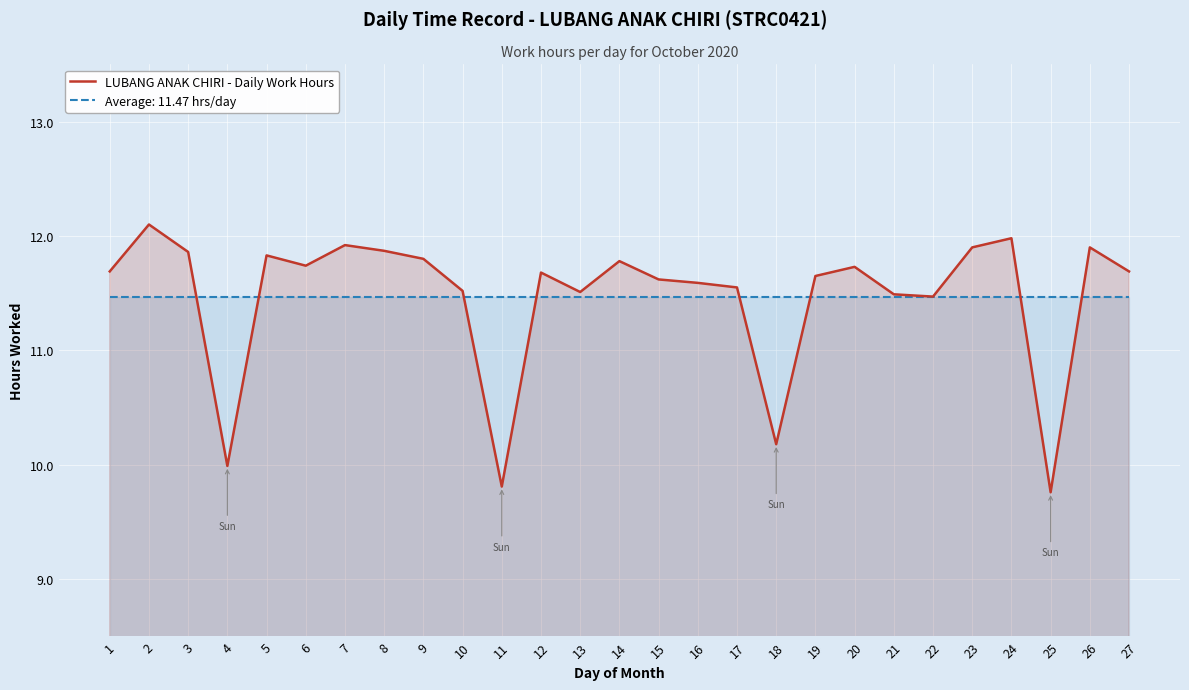

Count the number of categories in the chart.

27